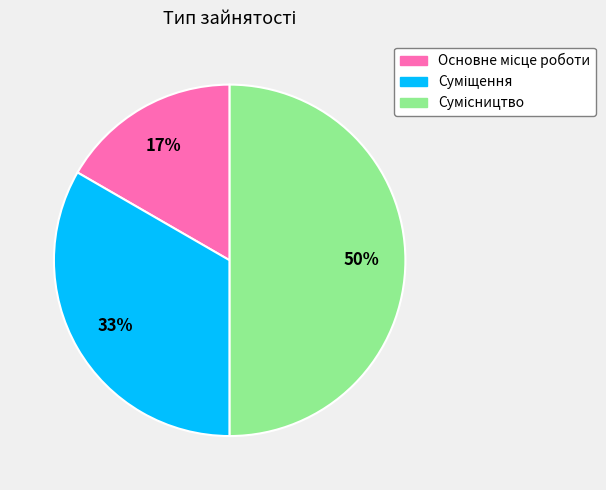

How many segments does this pie chart have?

3